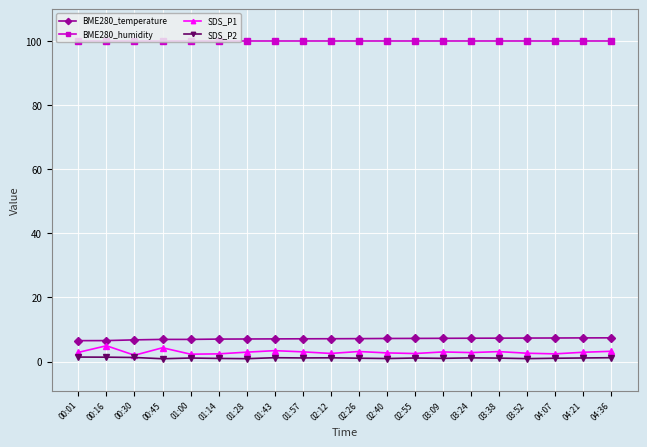

The value of BME280_humidity at 03:24 is 100.0. True or false?

True